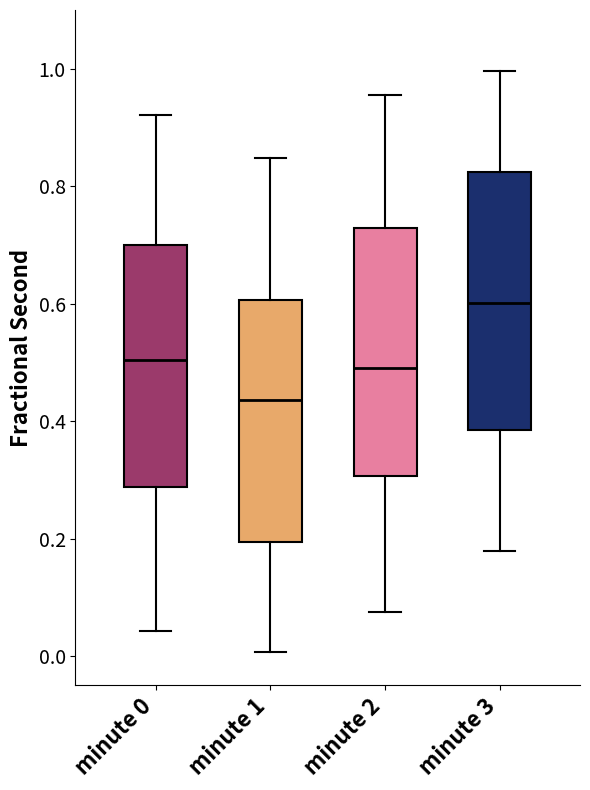

Which box's median line is the lowest?

minute 1